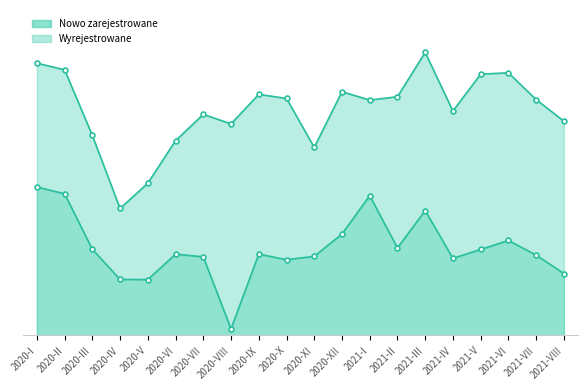

The value of Nowo zarejestrowane at 2020-III is 2569. True or false?

True